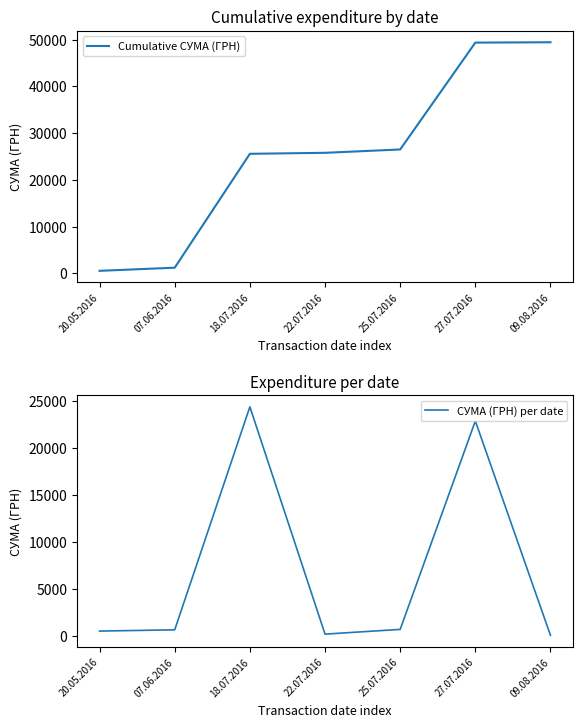

Is it true that СУМА (ГРН) per date equals 760.2 at 20.05.2016?

False